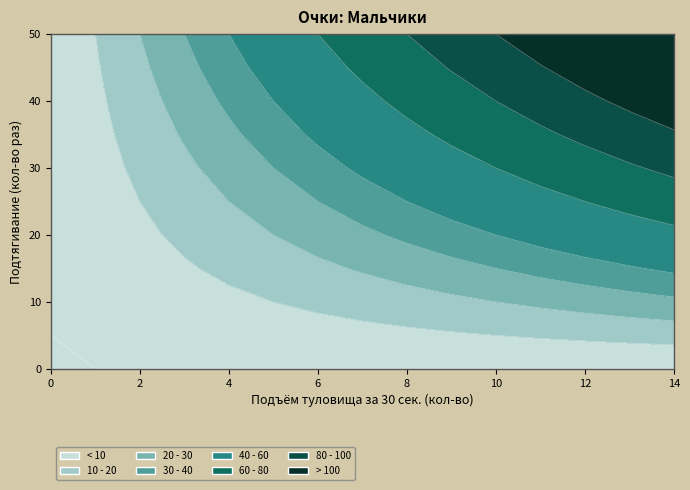

True or false: 15 has a value of 10 at 2.

False